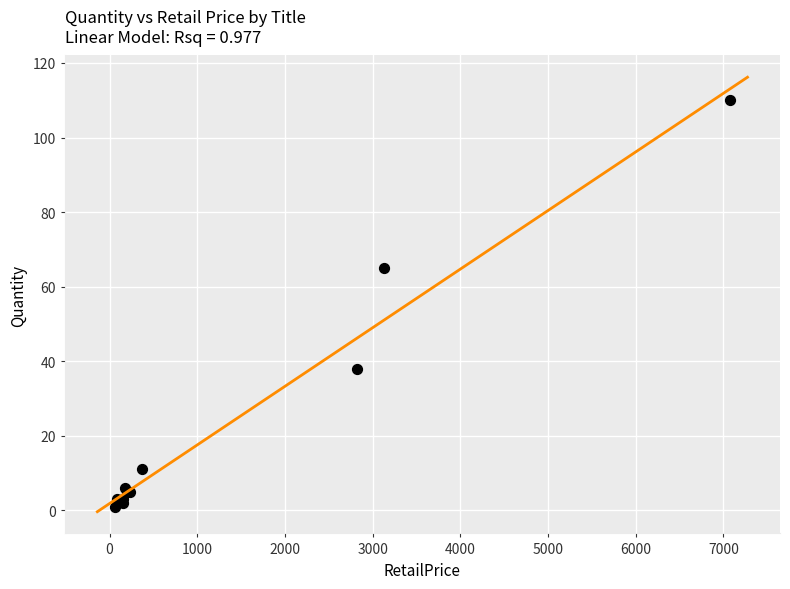

What Y value in the scatter plot is closest to 55?

65